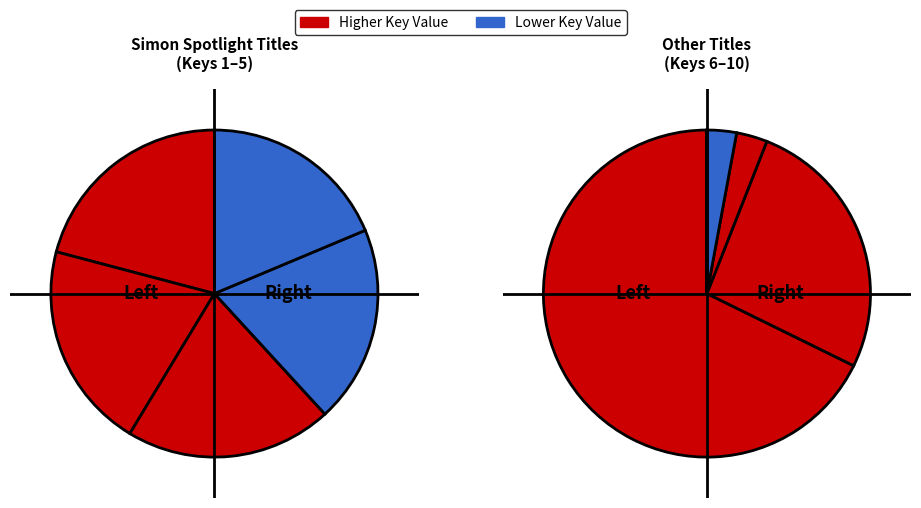

Which slice is the largest?

Tricks and Treats of Halloween!